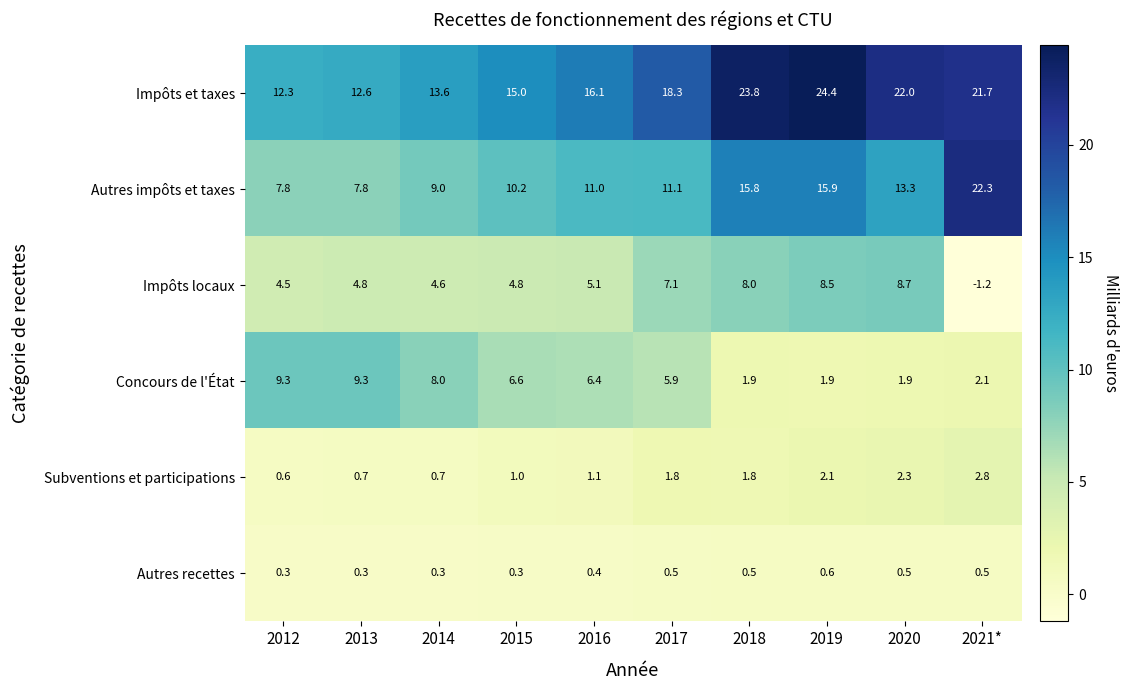

What is the total value across all series at 2013?

35.5